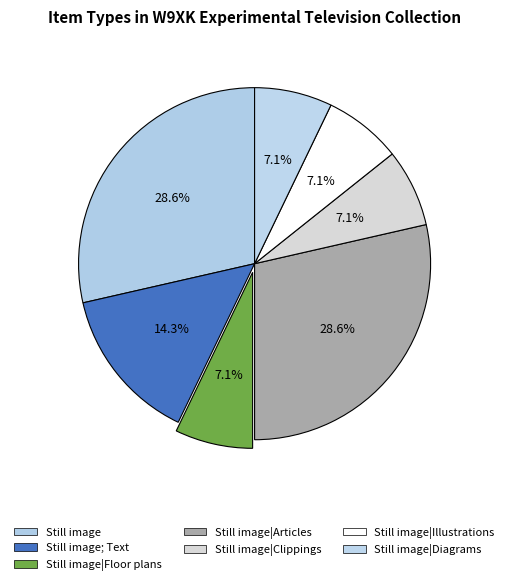

The Still image|Clippings slice represents 1% of the pie. True or false?

False